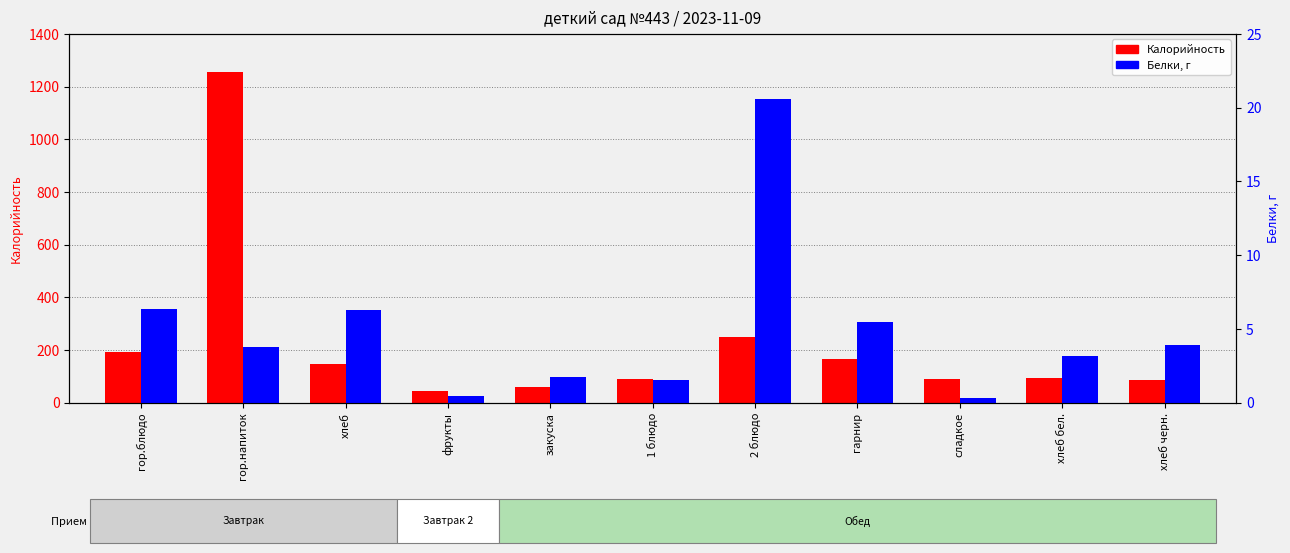

At which category is the sum across all series the highest?

гор.напиток